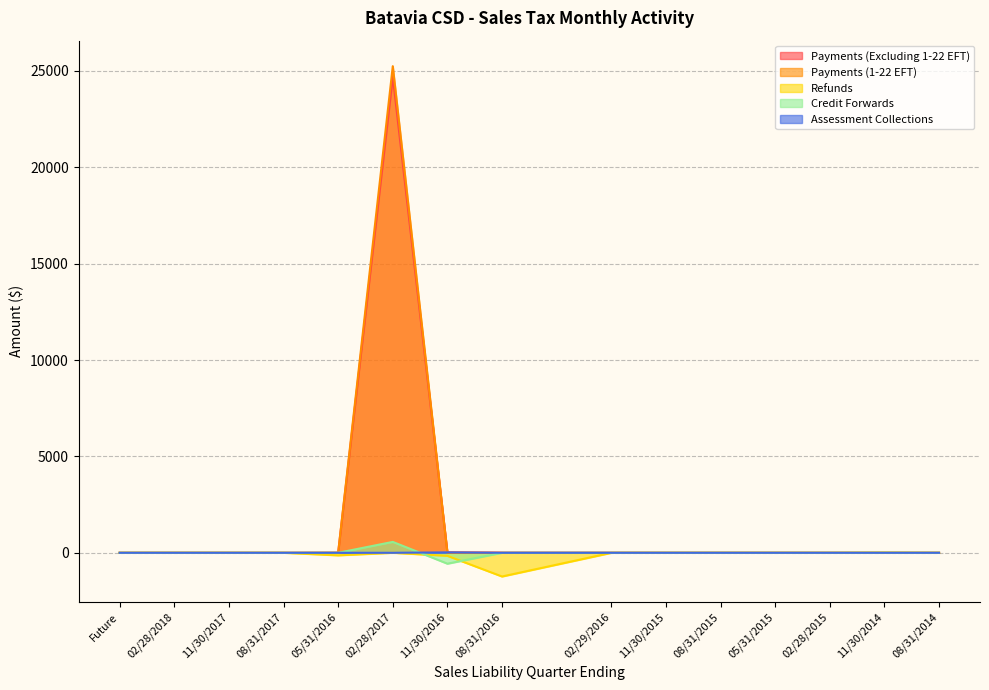

Which series has the widest spread of values?

Payments (1-22 EFT)